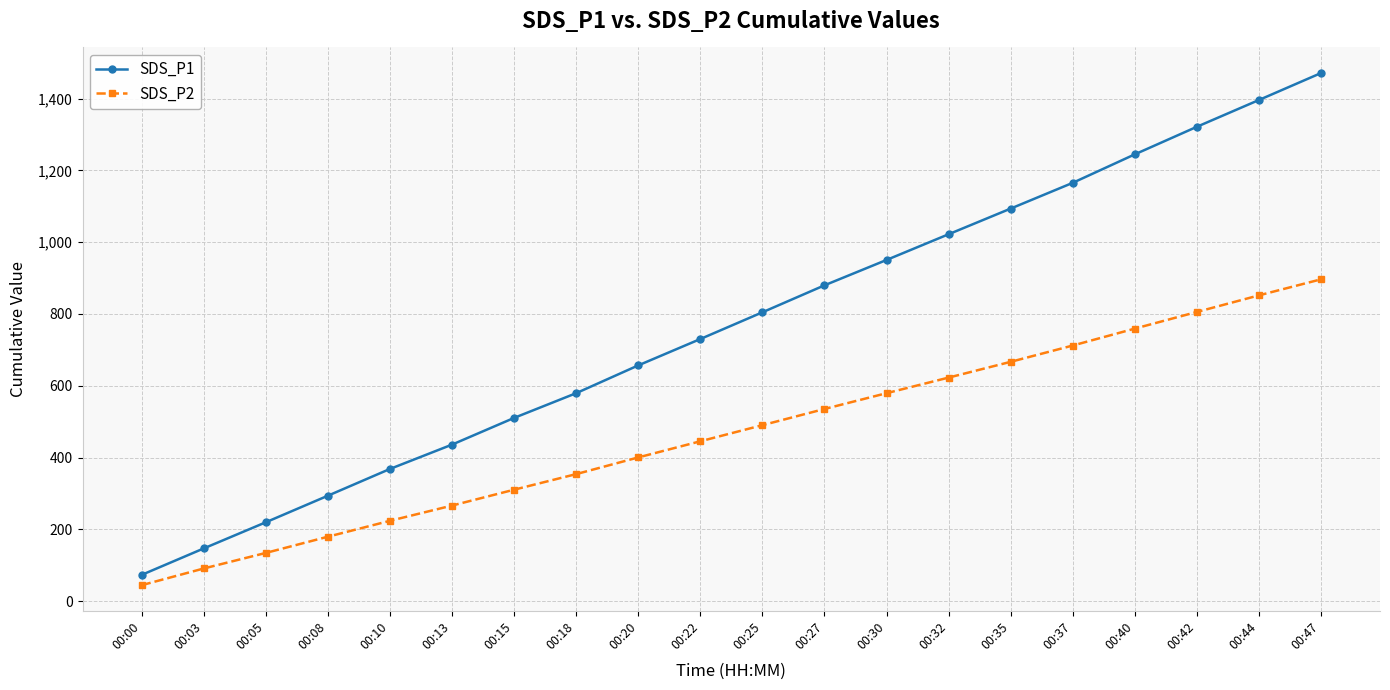

What is the sum of all SDS_P1 values?

15362.3